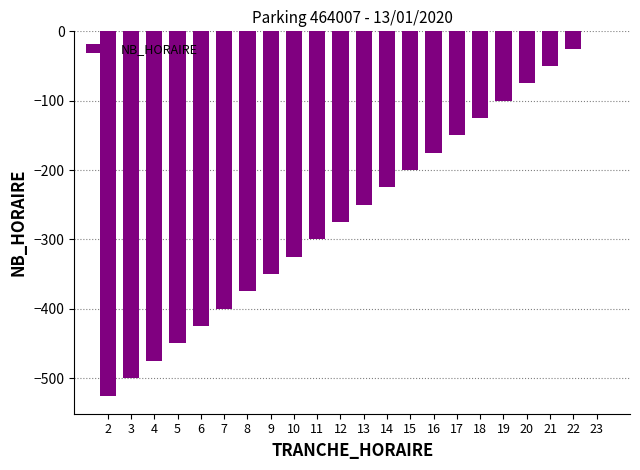

Are the bars horizontal?

No